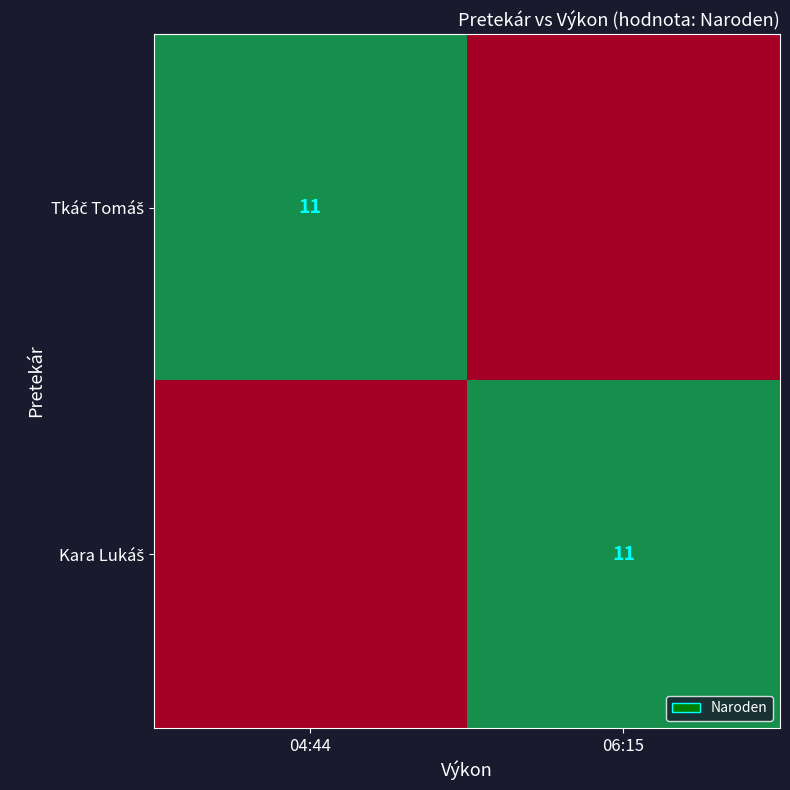

How many values in the Kara Lukáš series are below 11?

1